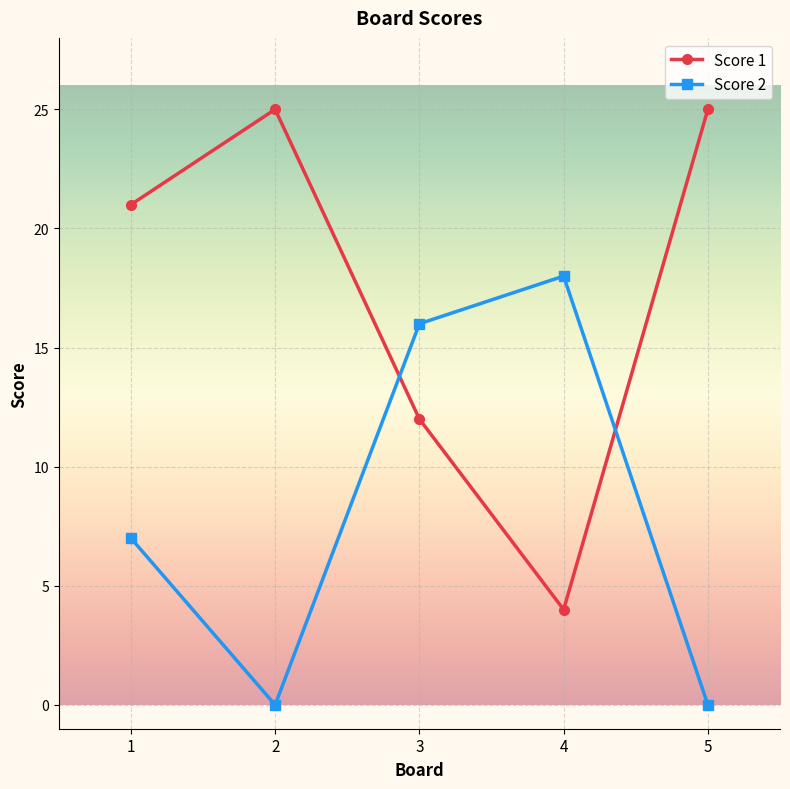

The value of Score 2 at 2 is 9. True or false?

False